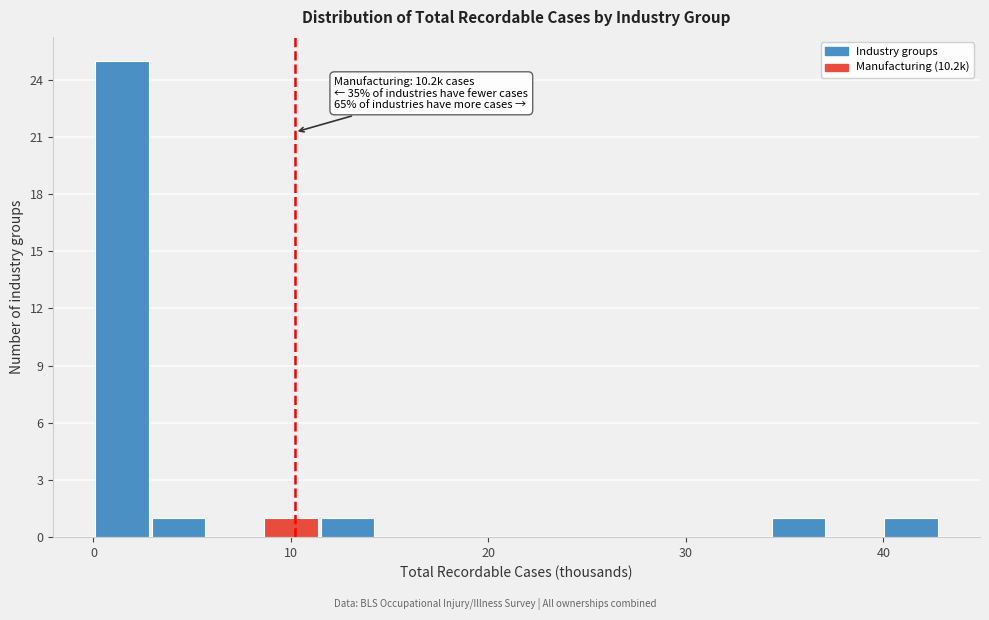

Around what value on the x-axis is the tallest bar? Give the approximate position of its centre, as read against the axis.

1